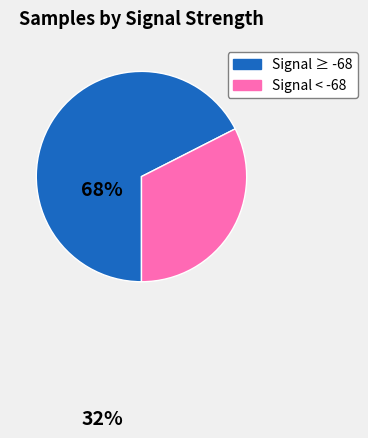

Is there a majority slice in this chart?

Yes